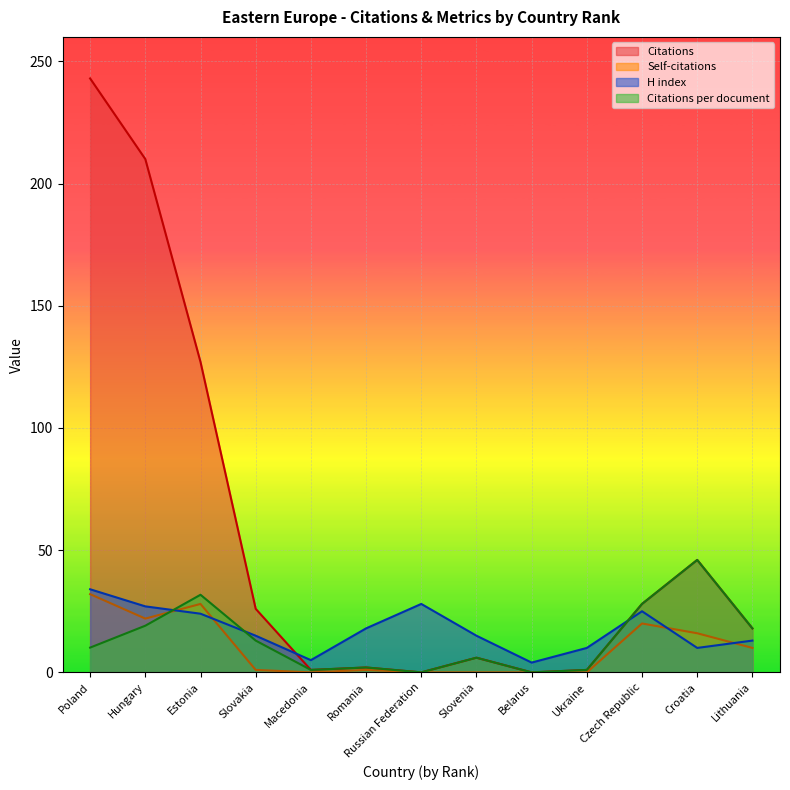

True or false: H index has a value of 34.0 at Poland.

True